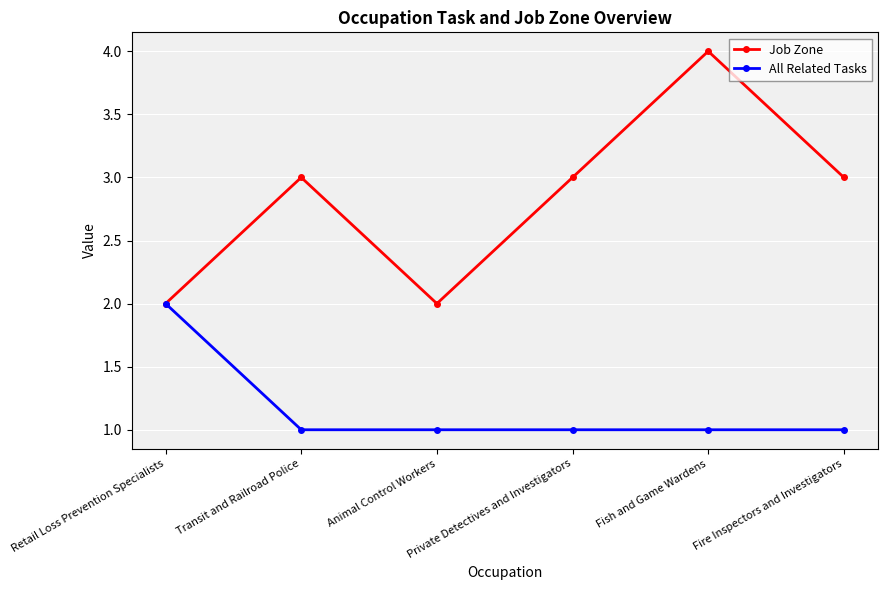

What are all the series names shown in the legend?

Job Zone, All Related Tasks